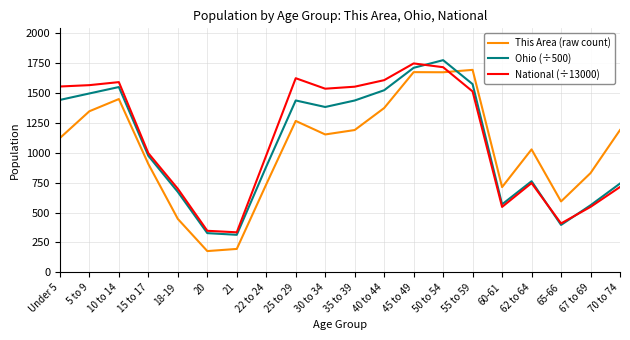

What is the smallest value displayed?

178.0